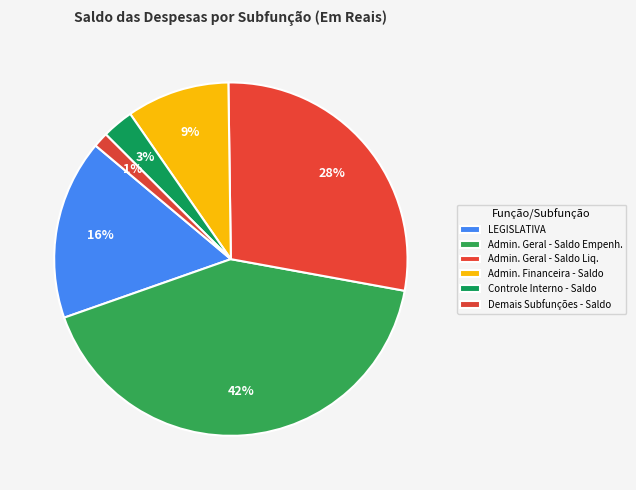

Is there any slice that represents more than half of the pie?

No